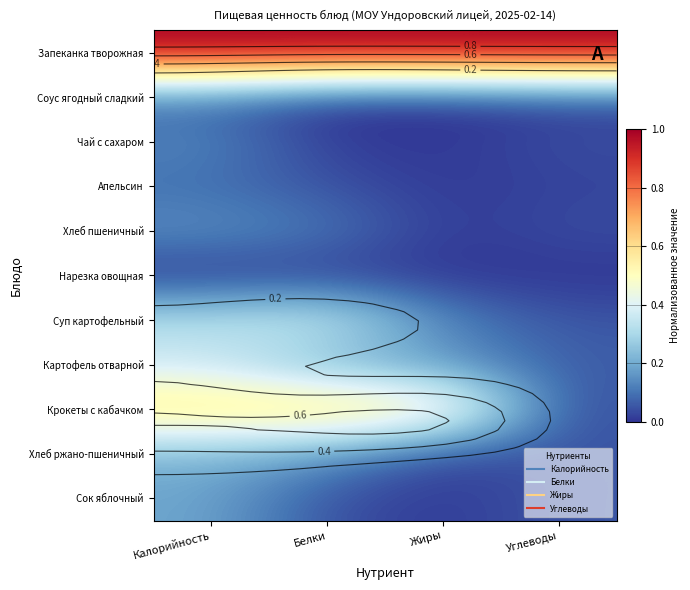

Which label corresponds to the largest value in the chart?

Калорийность